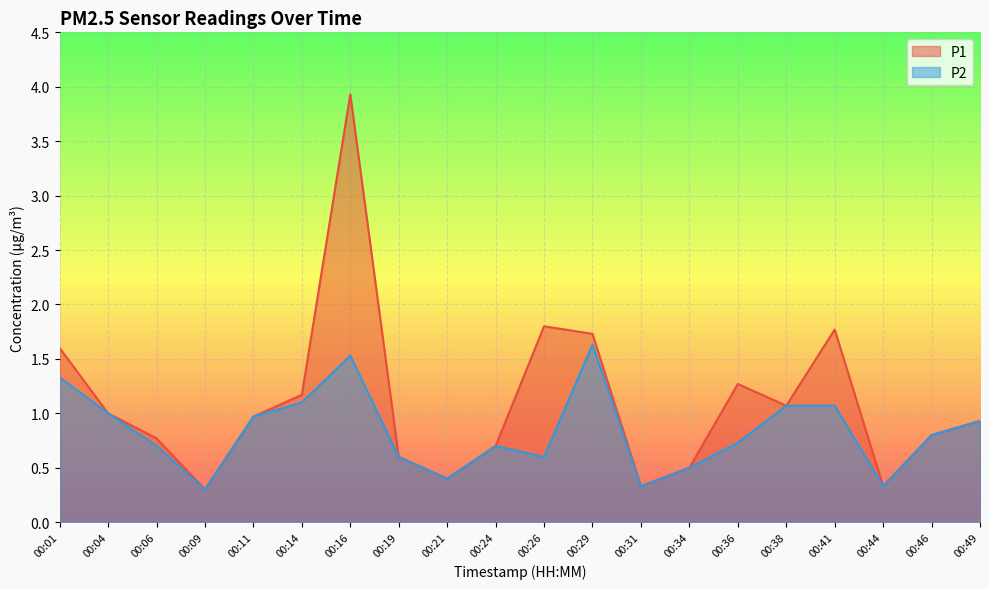

Rank the series at 00:41 from lowest to highest value.

P2, P1